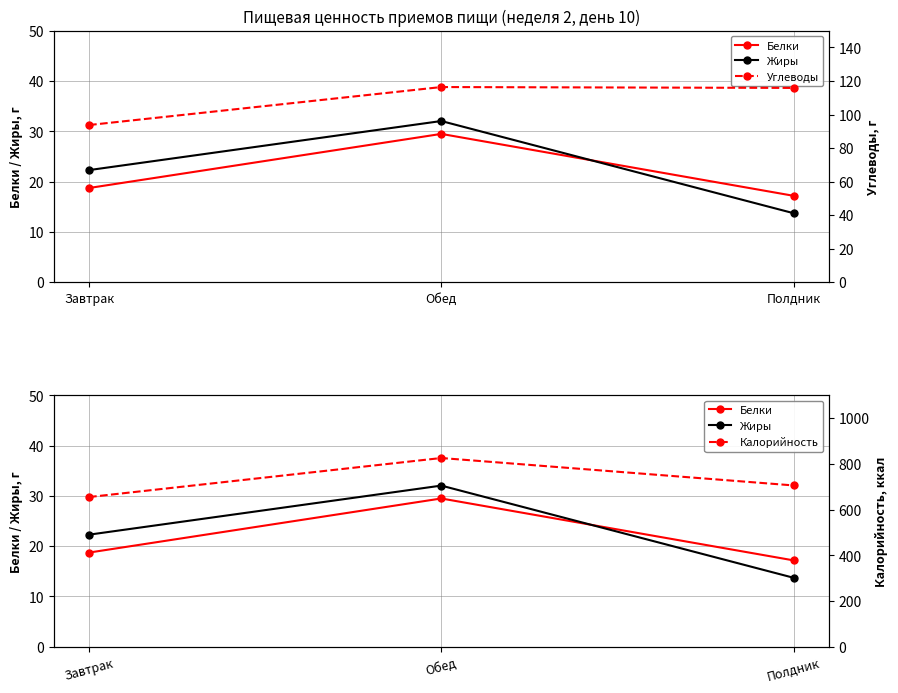

Where is Углеводы nearest to the value 105?

Полдник